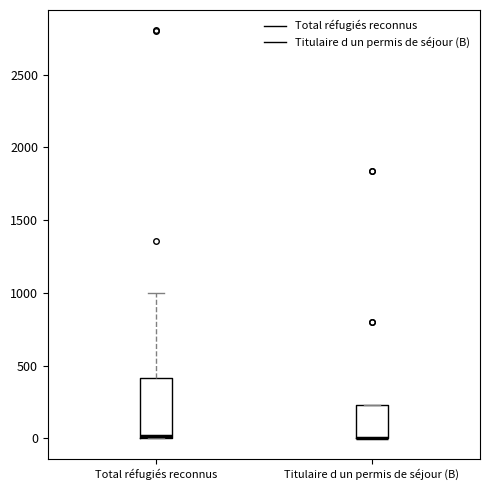

Which box is the tallest, from its lower edge to its upper edge?

Total réfugiés reconnus